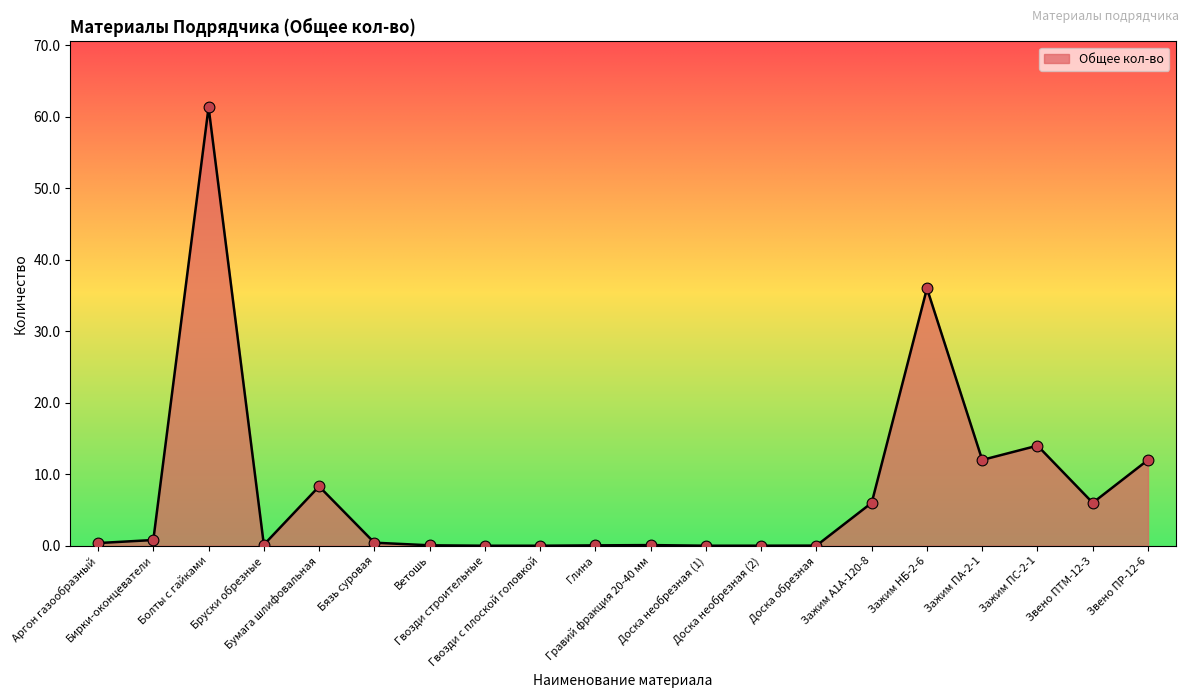

Approximately how many times larger is the value at Аргон газообразный compared to Звено ПТМ-12-3?

0.1